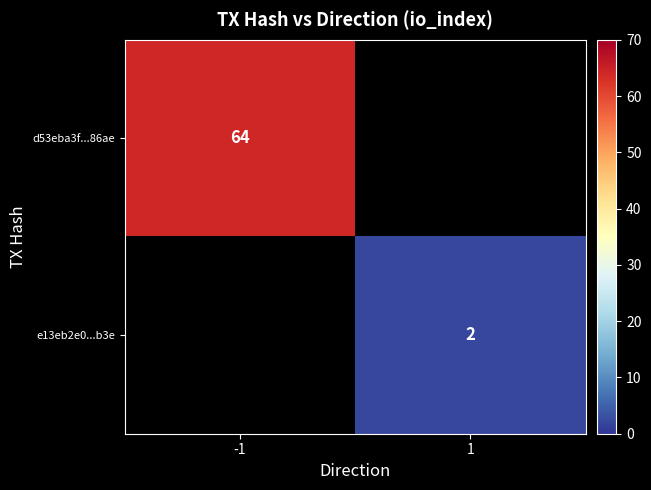

True or false: d53eba3f...86ae has a value of 64 at -1.

True